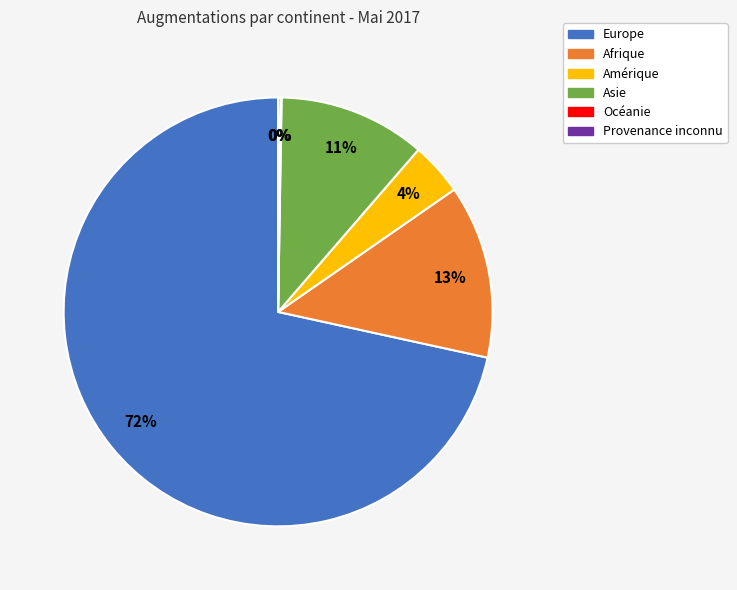

Is the sum of Afrique and Asie greater than half?

No